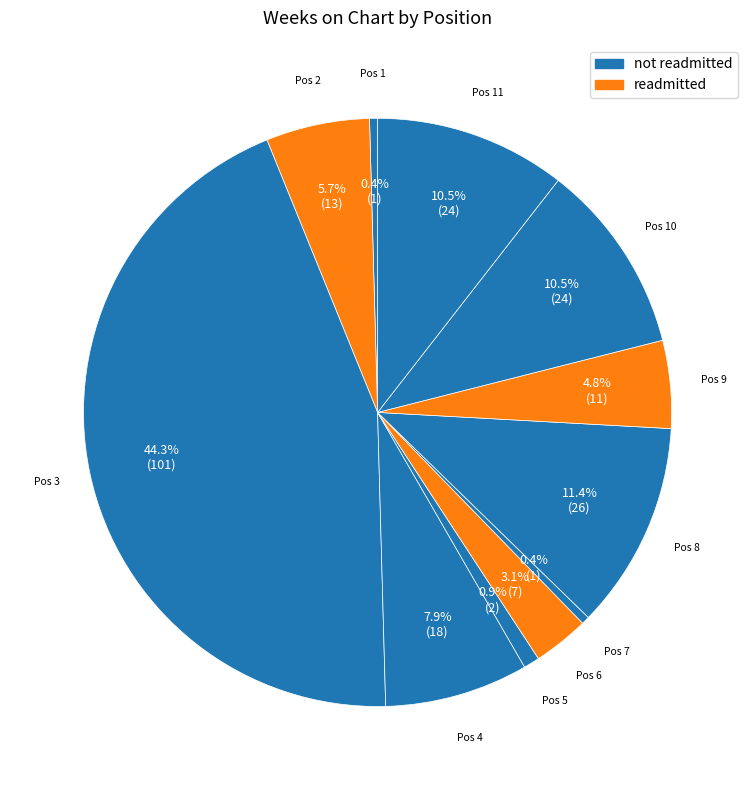

Count the number of slices in the pie.

11